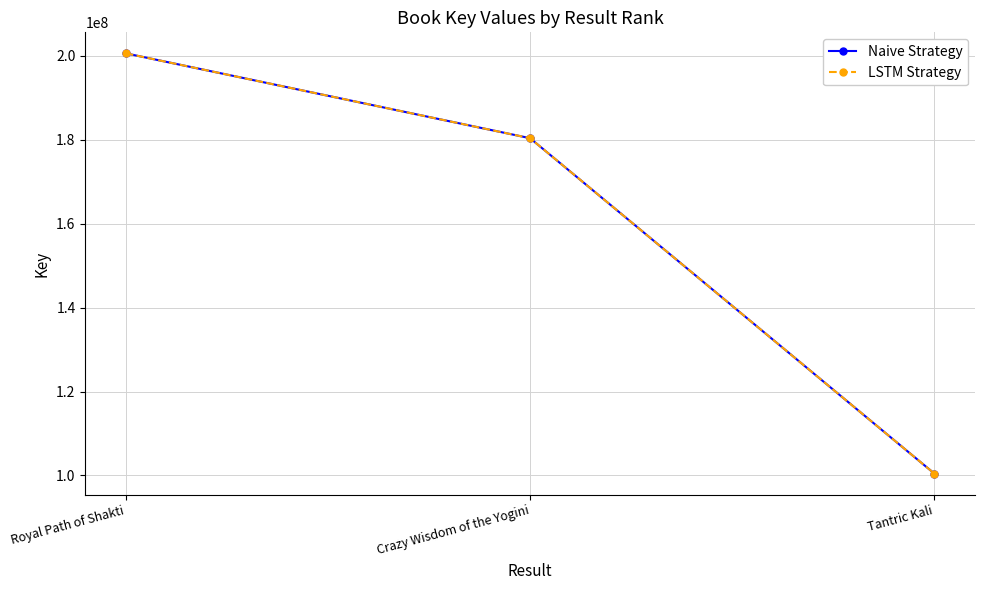

Is the value of Naive Strategy at Crazy Wisdom of the Yogini greater than the value of LSTM Strategy at Crazy Wisdom of the Yogini?

No